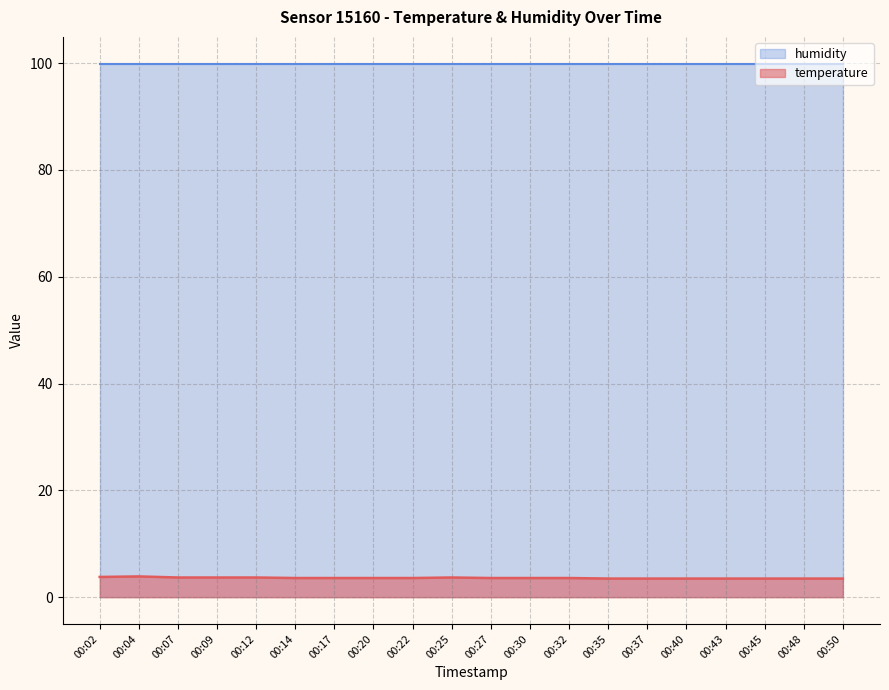

The chart shows a value of 3.5 at 00:50. True or false?

True